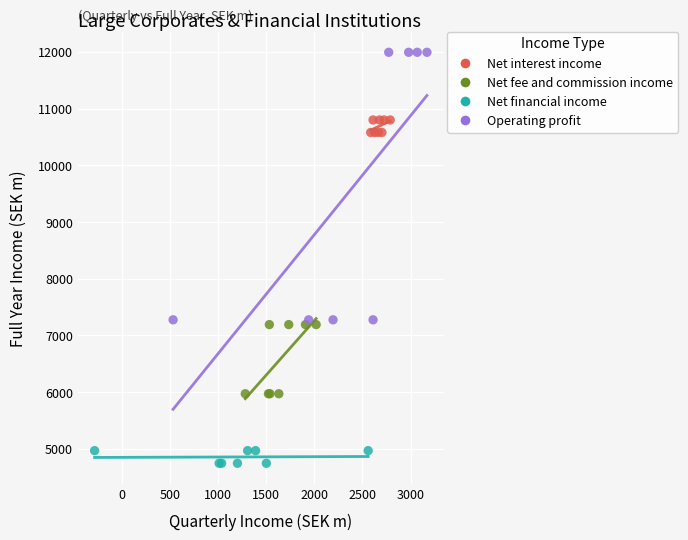

Which series contains the lowest Y value?

Net financial income